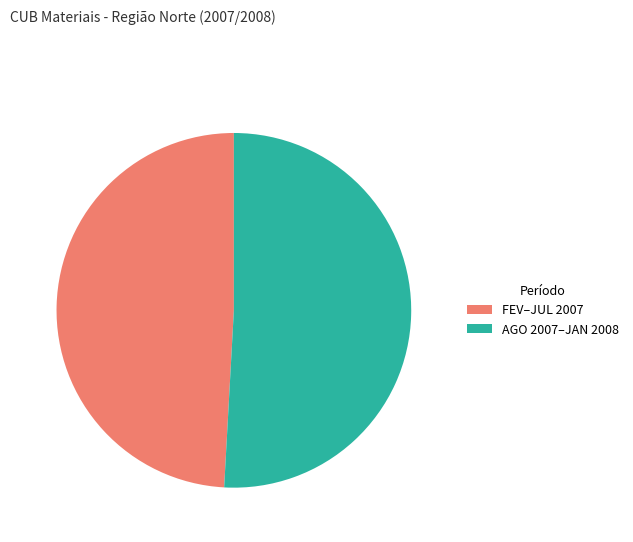

What is the largest slice in the pie chart?

AGO 2007–JAN 2008